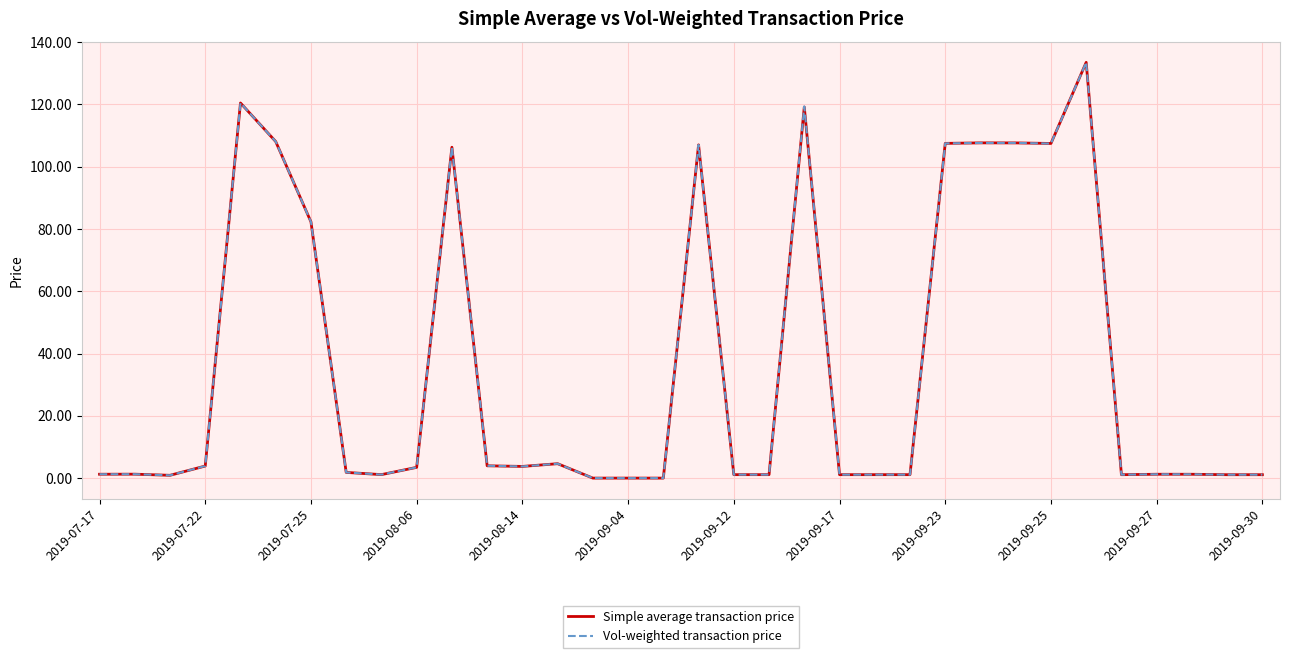

Which series has the largest range (max minus min)?

Vol-weighted transaction price